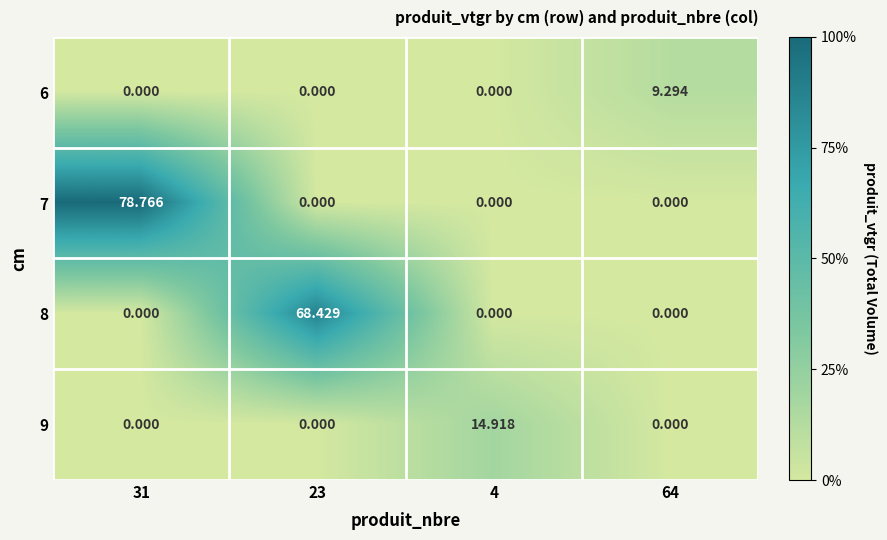

Is the value of 8 at 23 greater than the value of 7 at 64?

Yes